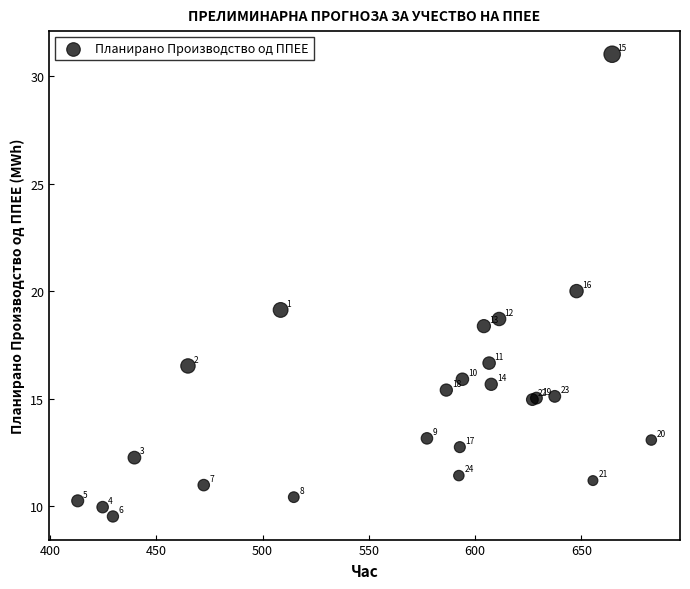

What Y value in the scatter plot is closest to 20?

20.0